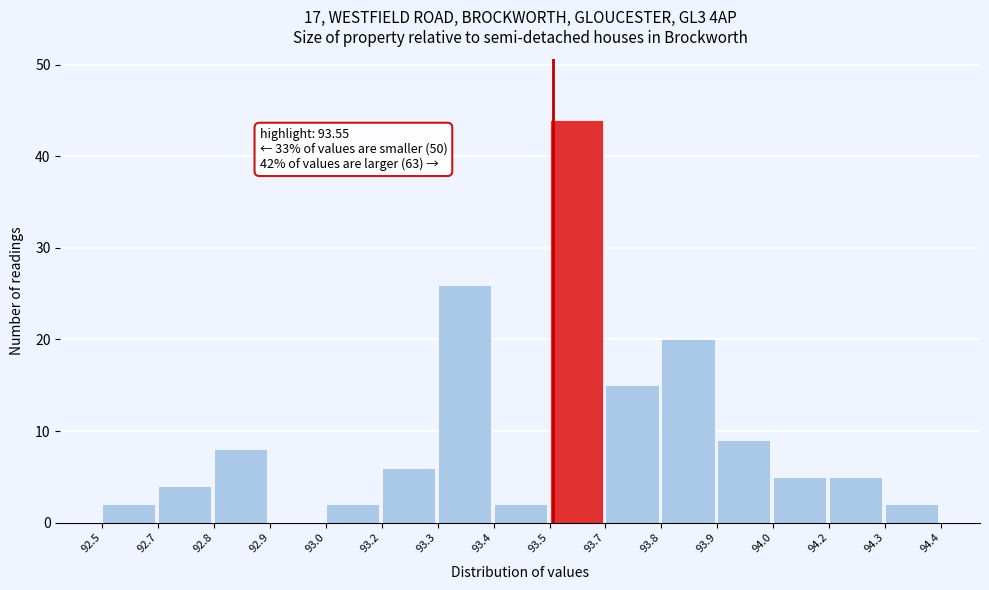

Reading left to right, what are all the values shown in this chart?

92.5=2	92.7=4	92.8=8	92.9=0	93.0=2	93.2=6	93.3=26	93.4=2	93.5=44	93.7=15	93.8=20	93.9=9	94.0=5	94.2=5	94.3=2